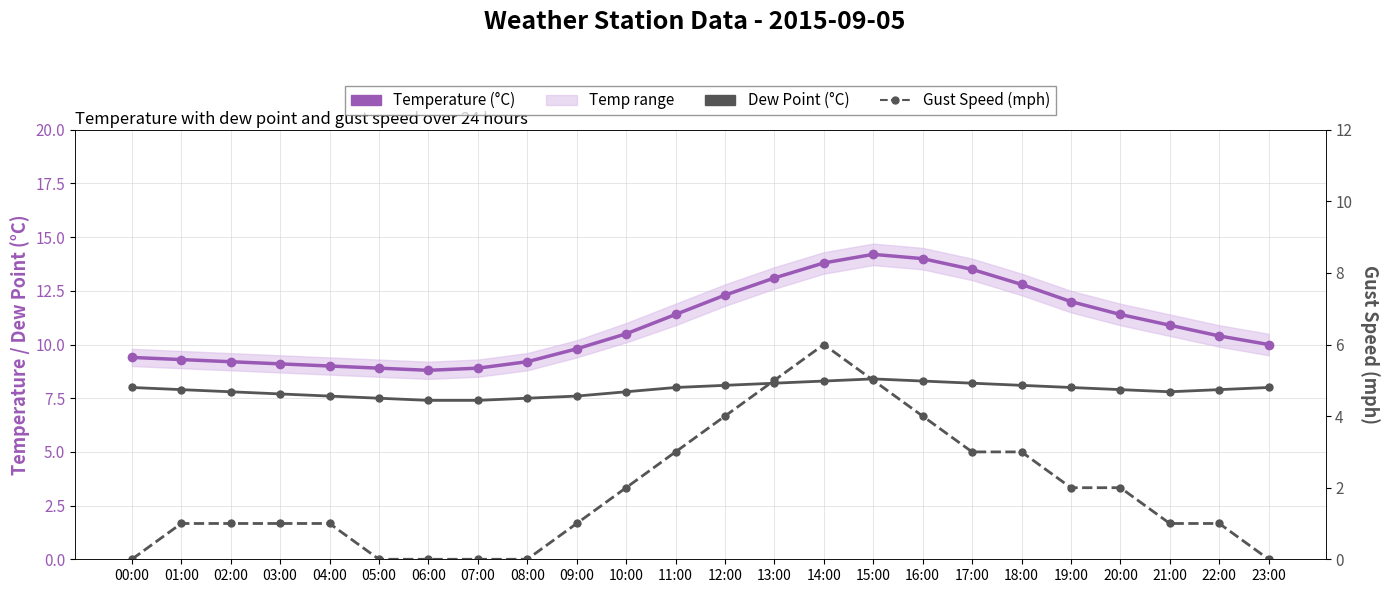

True or false: Dew Point (°C) and Gust Speed (mph) cross at least once.

False